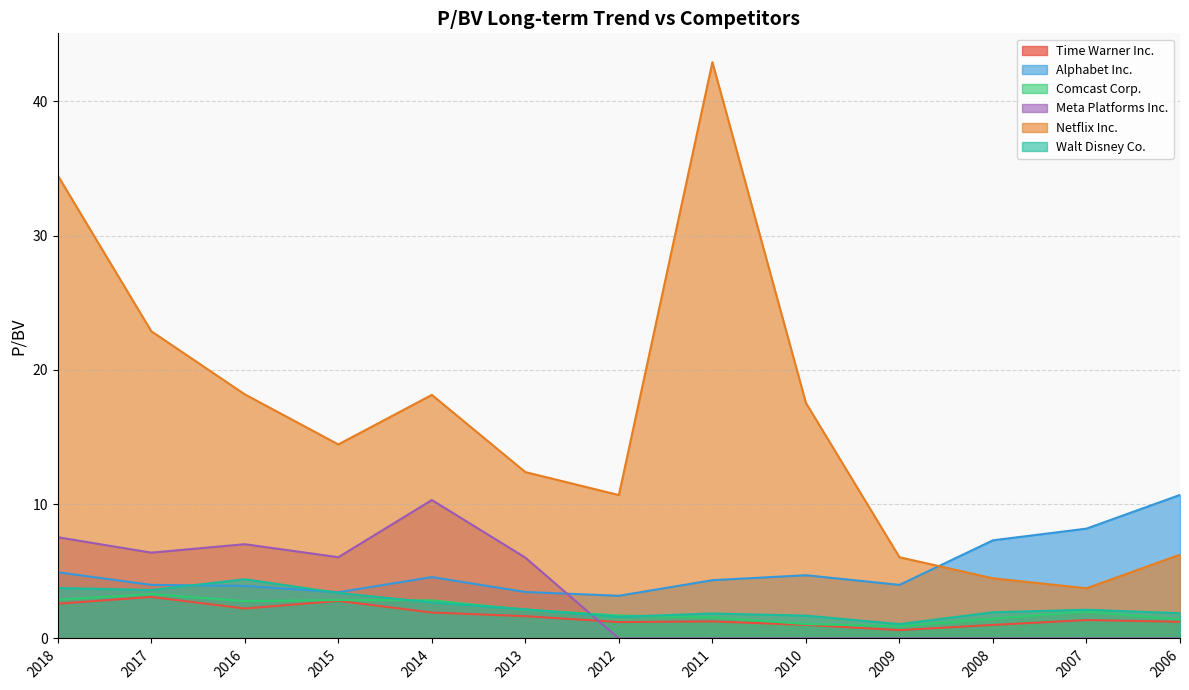

At which category is the sum across all series the highest?

2018